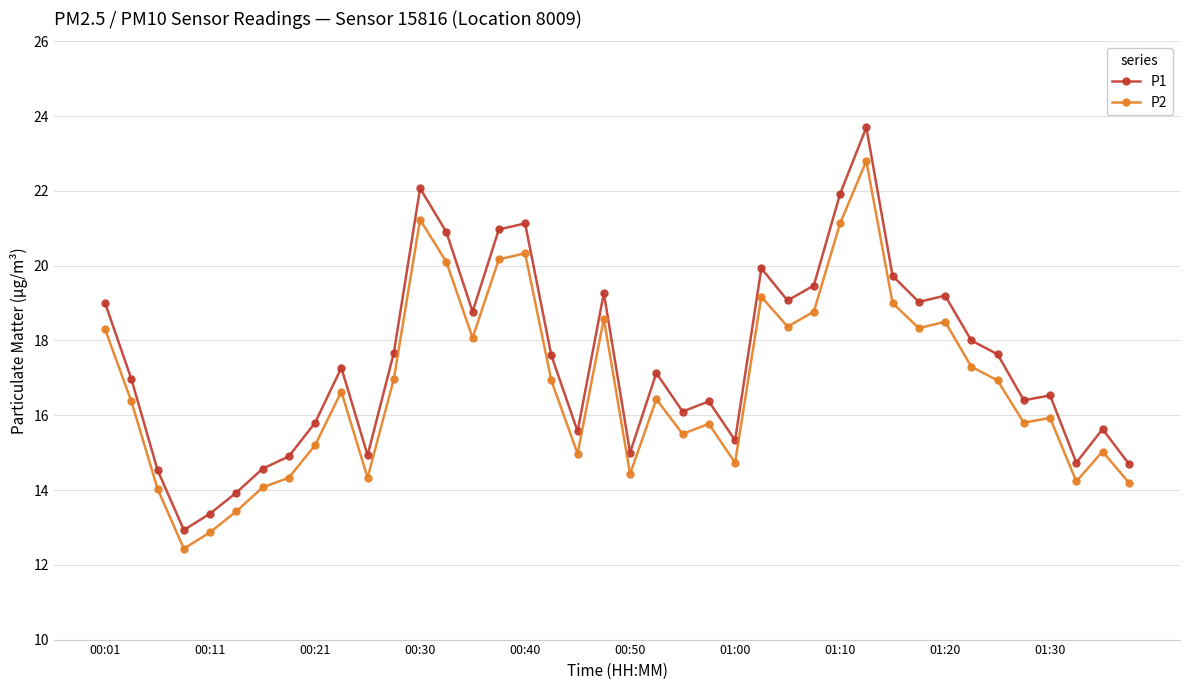

What is the highest value of the P2 series?

22.8